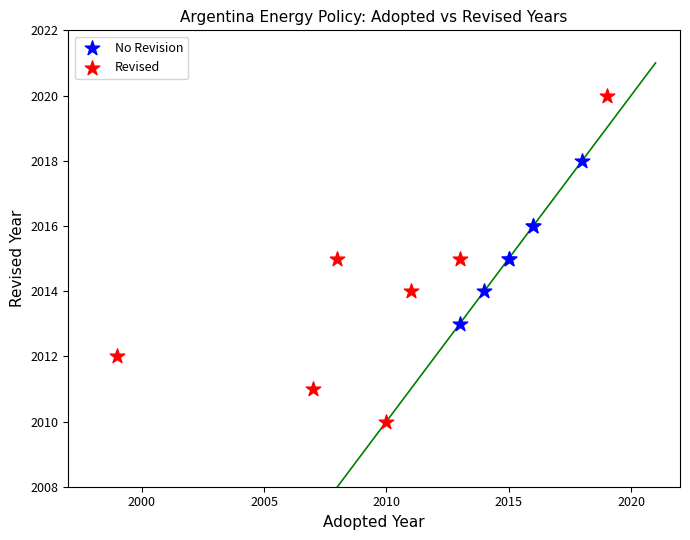

Which series contains the highest Y value?

Revised